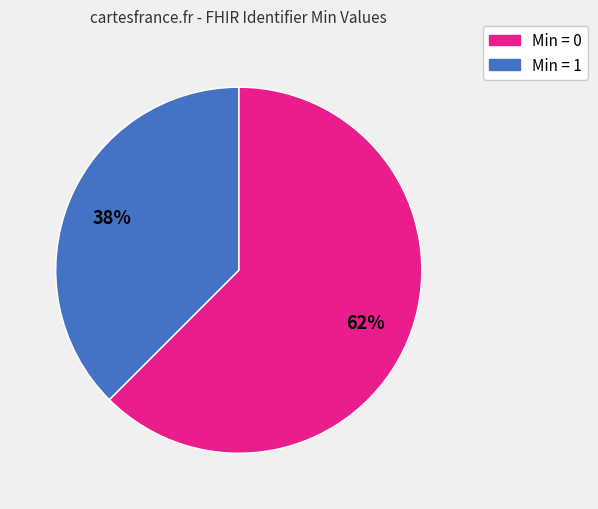

Which slice is the largest?

Min = 0